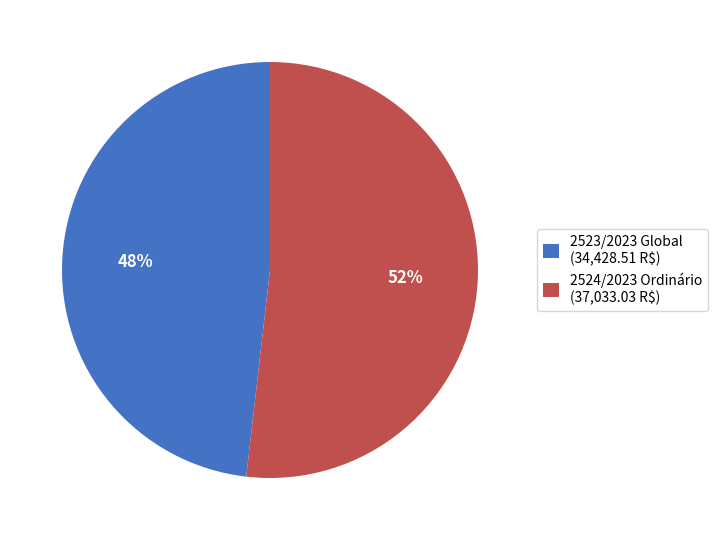

The 2523/2023 Global slice represents 48% of the pie. True or false?

True